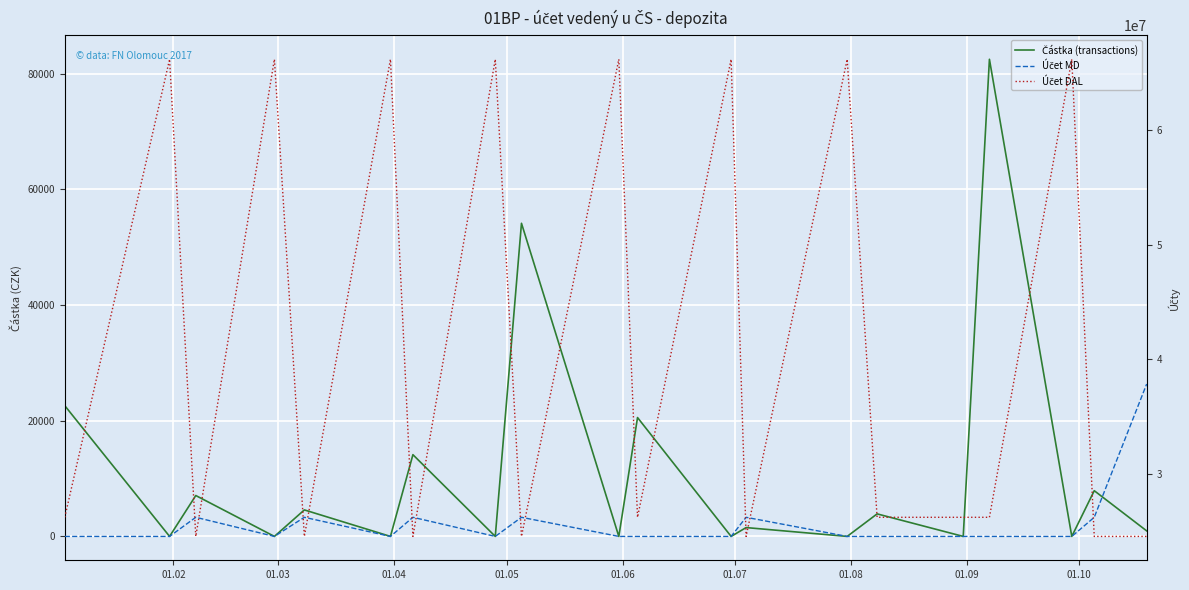

Is the value of Částka (transactions) at 15 greater than the value of Účet MD at 01.10?

No